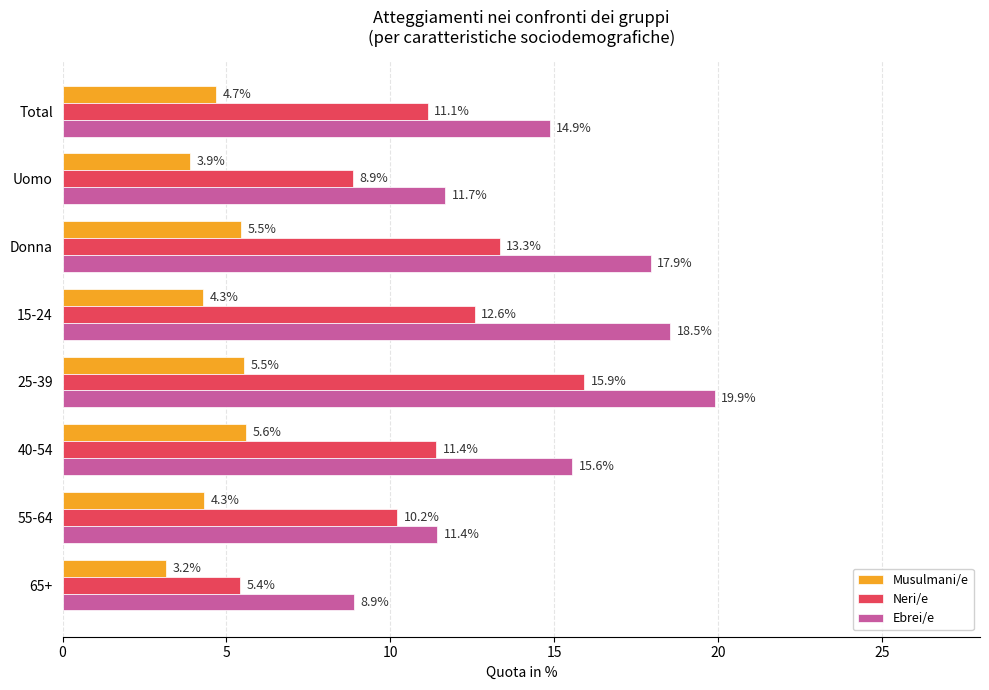

Which series changed the most between Total and 55-64?

Ebrei/e